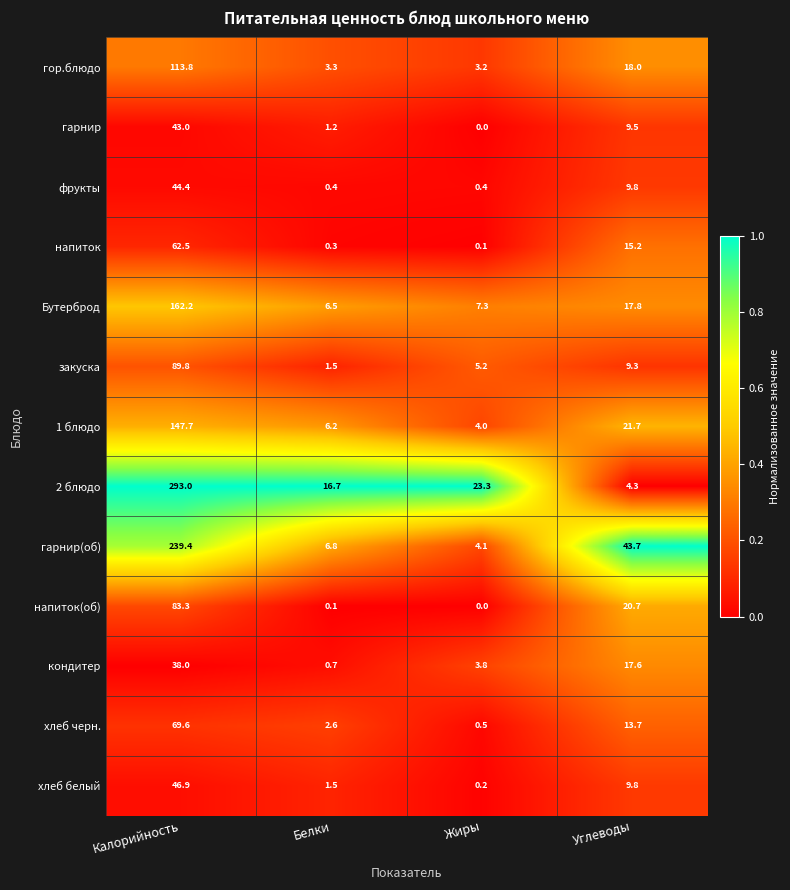

Count the number of categories in the chart.

4